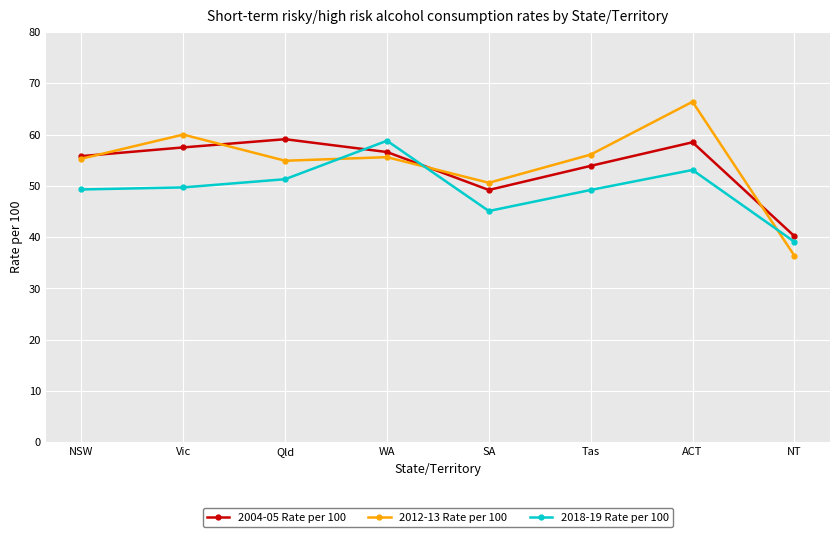

At which category does 2012-13 Rate per 100 reach its first local valley?

Qld